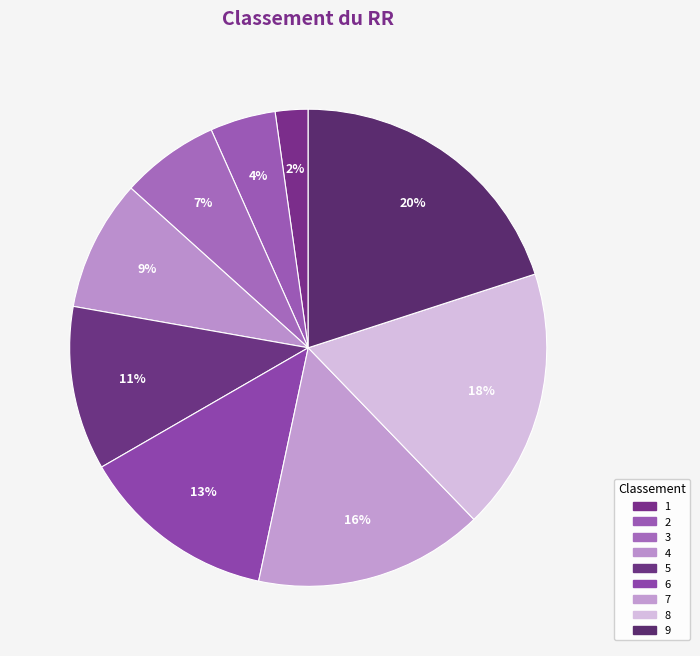

Is 8 the majority of the pie?

No